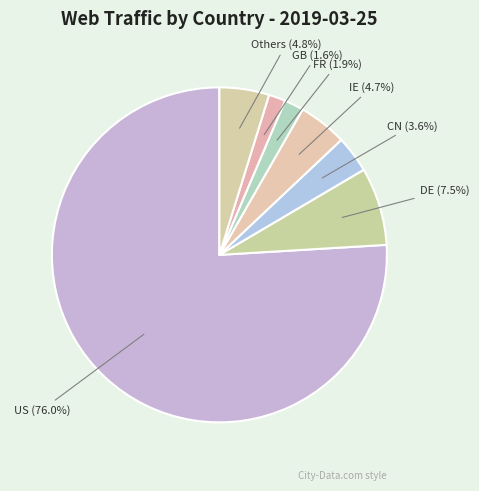

Which has a higher value, CN or FR?

CN